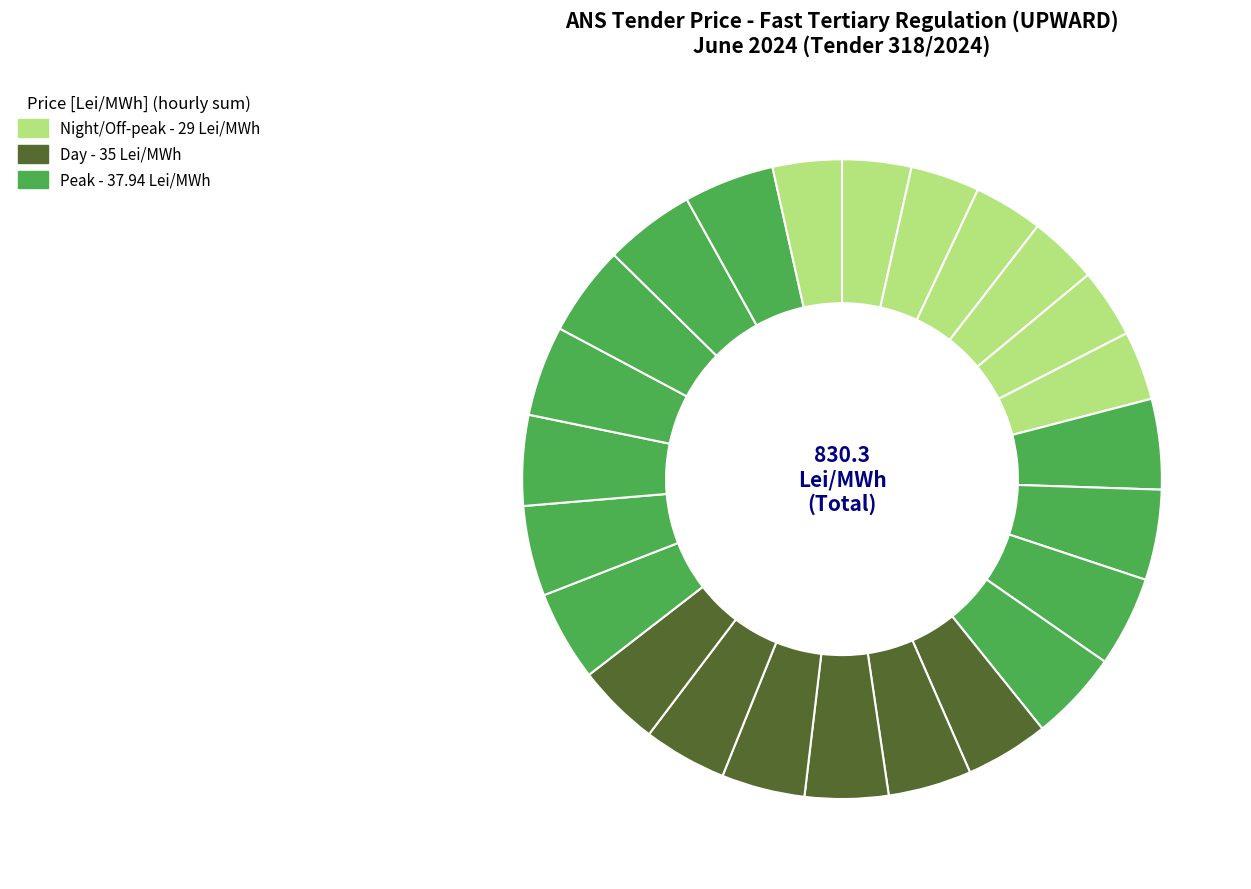

How many segments does this pie chart have?

24